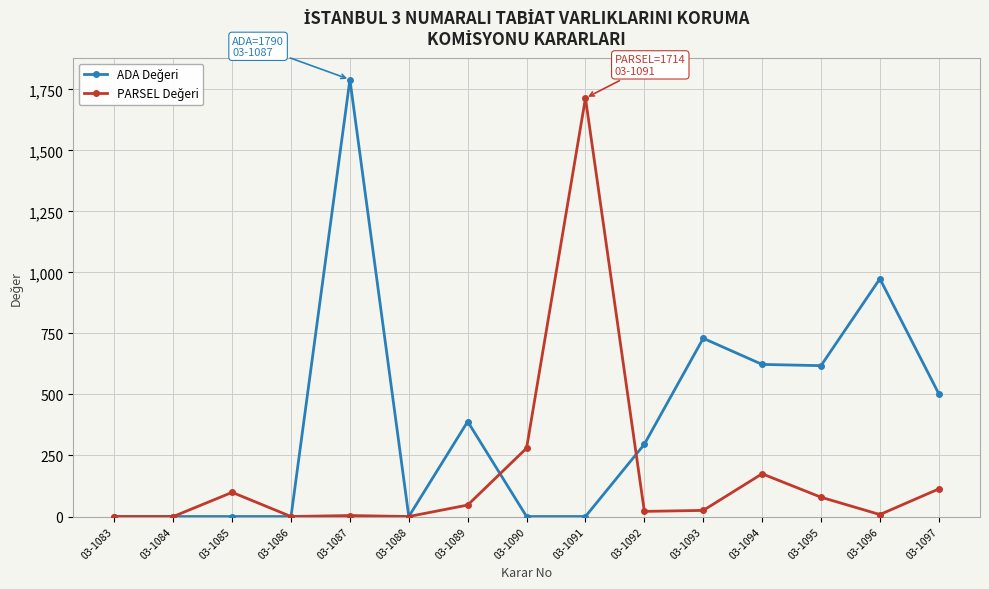

At which category is the sum across all series the highest?

03-1087